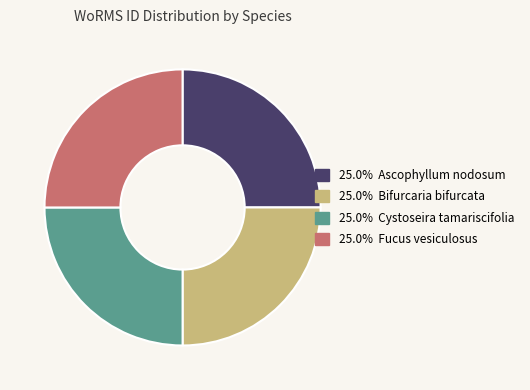

Does any single category account for the majority?

No